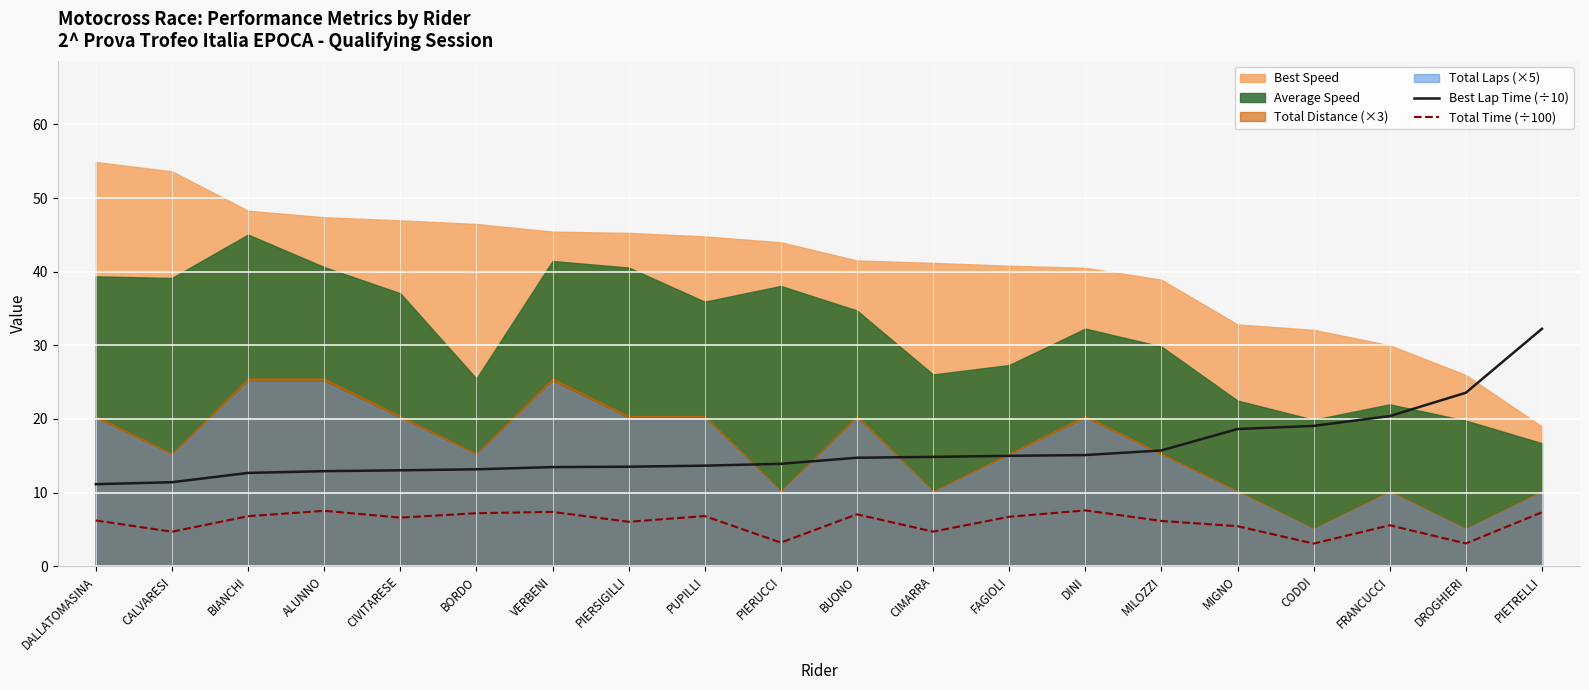

True or false: Total Time (÷100) and Best Lap Time (÷10) intersect in this chart.

False